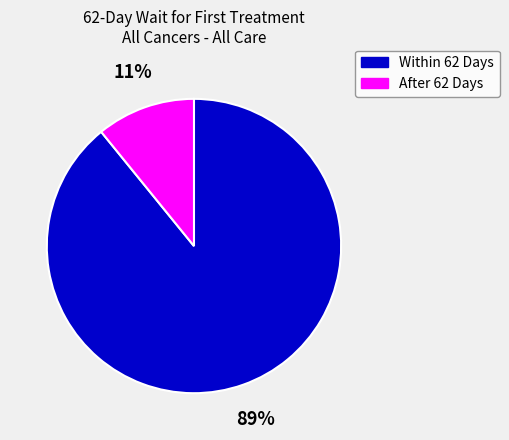

Do Within 62 Days and After 62 Days together represent more than half of the pie?

Yes